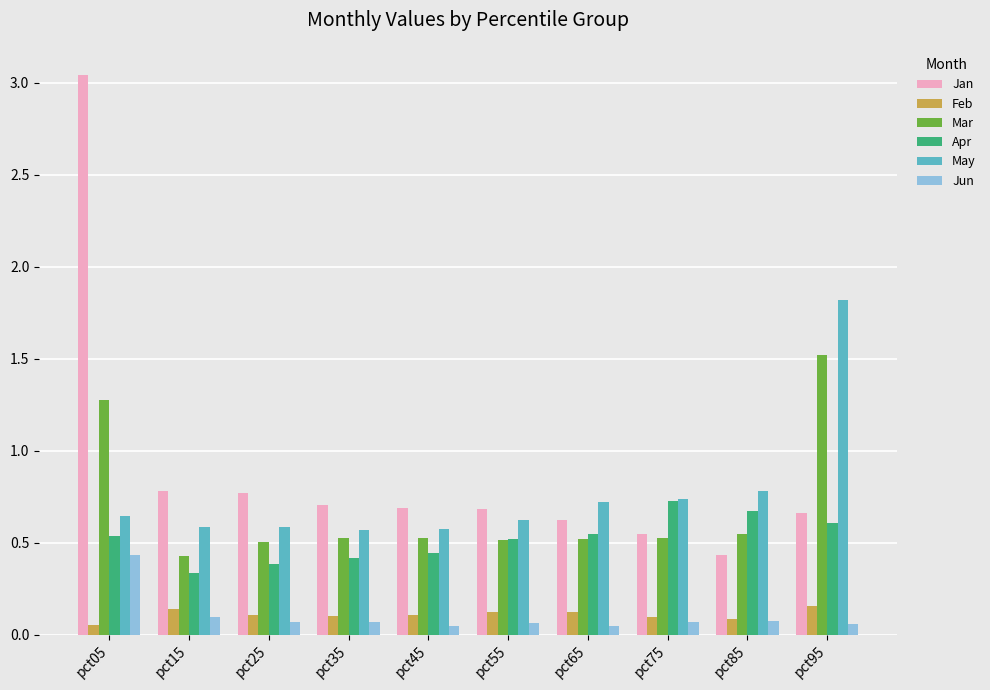

Rank the series at pct45 from highest to lowest value.

Jan, May, Mar, Apr, Feb, Jun